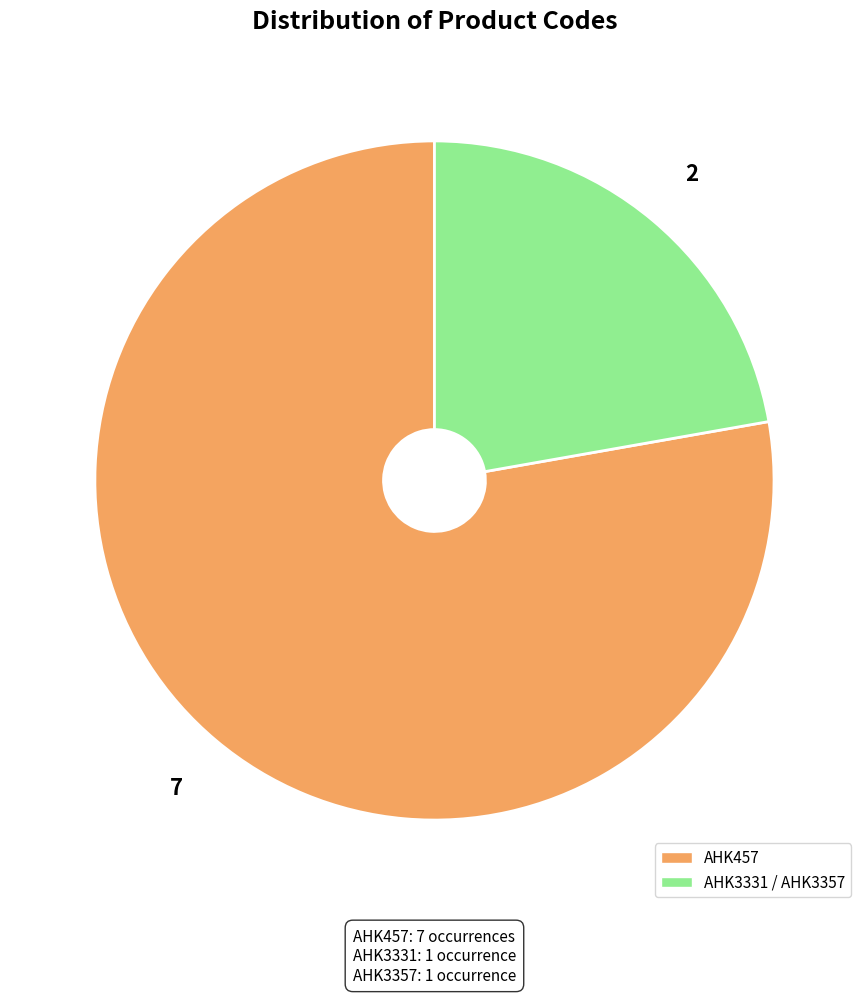

Do AHK3331 / AHK3357 and AHK457 together represent more than half of the pie?

Yes